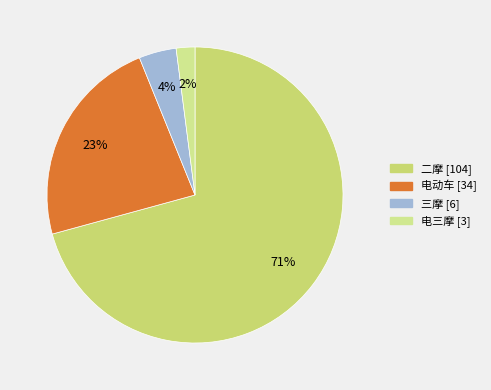

What percentage is NOT represented by 电动车?

76.9%